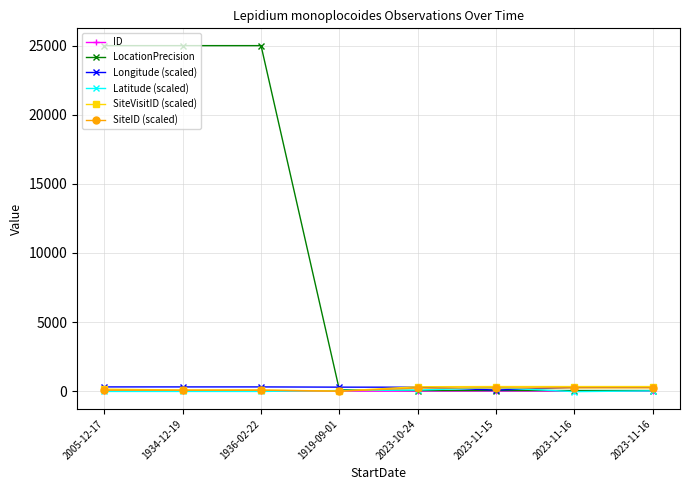

True or false: SiteVisitID (scaled) has a value of 87.0 at 1934-12-19.

True